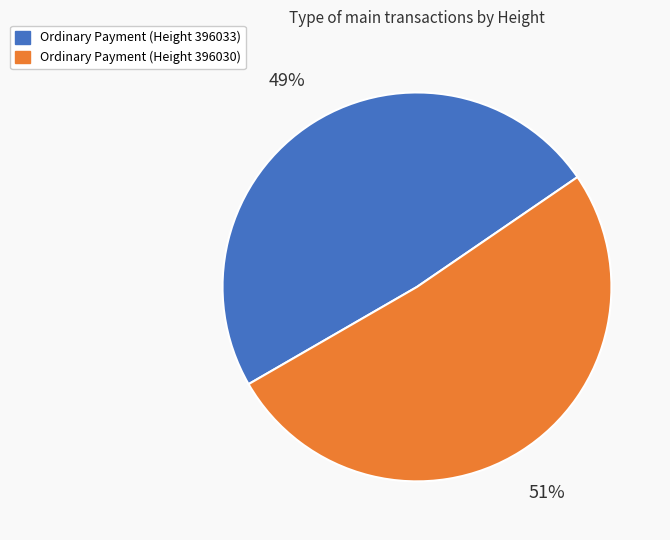

Which has a higher value, Ordinary Payment (Height 396033) or Ordinary Payment (Height 396030)?

Ordinary Payment (Height 396030)